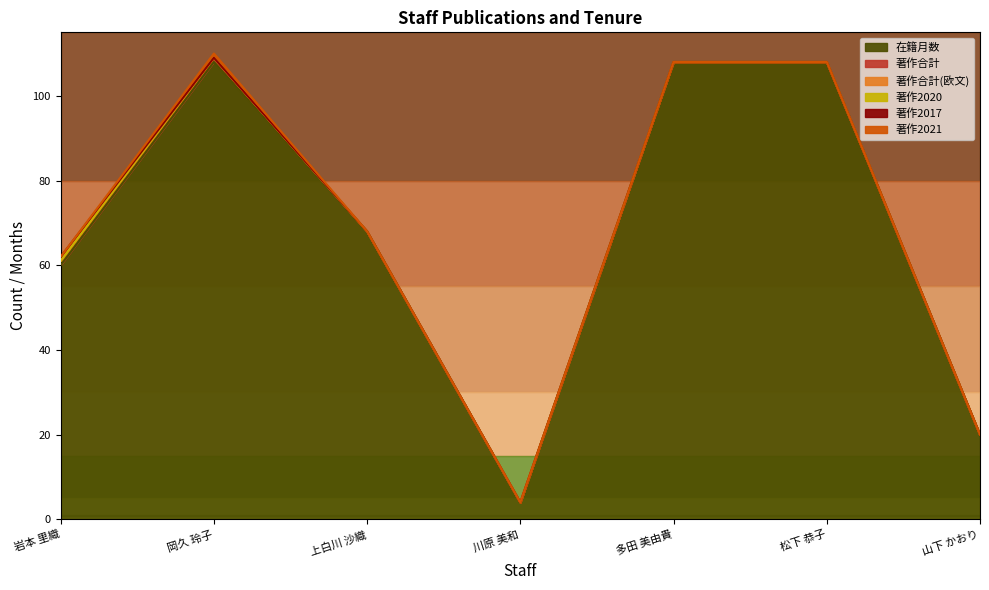

The value of 著作合計 at 岡久 玲子 is 1. True or false?

True